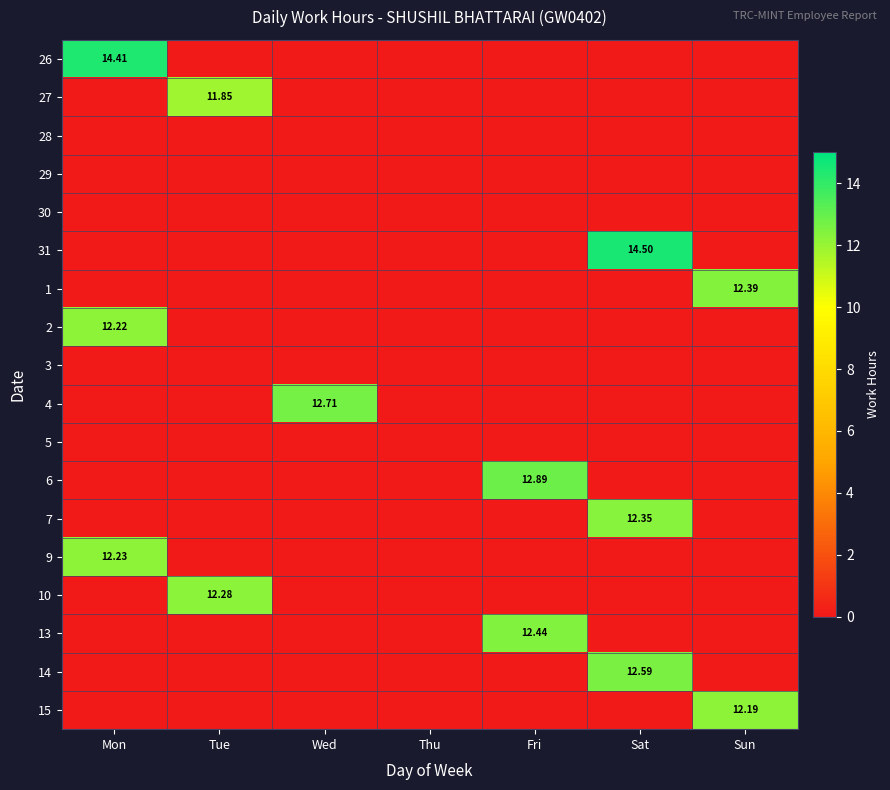

Which series changed the most between Mon and Wed?

26